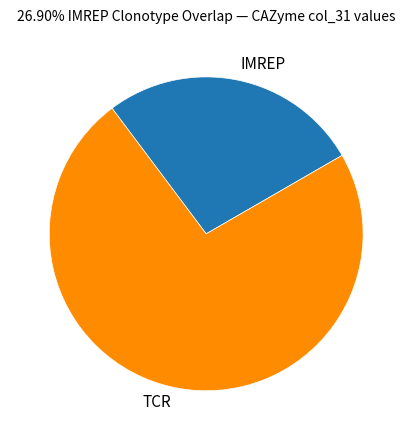

What is the largest slice in the pie chart?

TCR